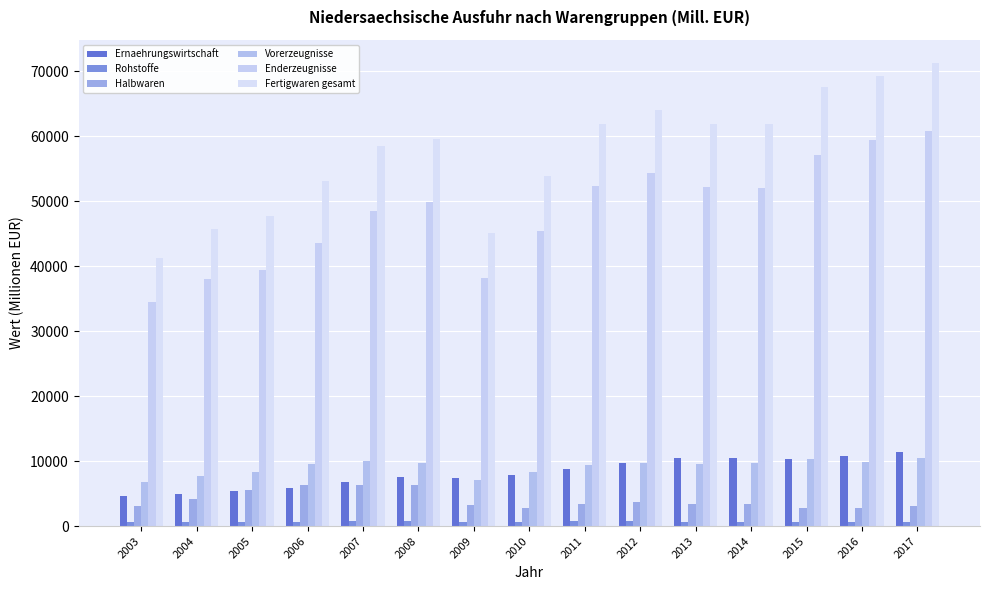

What is the smallest value displayed?

569